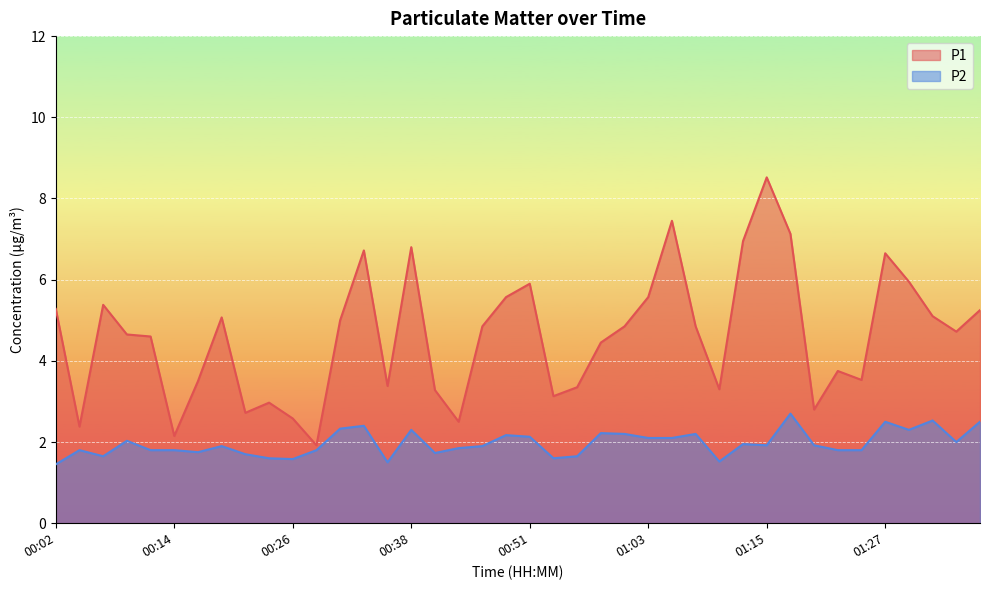

The P2 series shows 3.8 at 01:30. True or false?

False